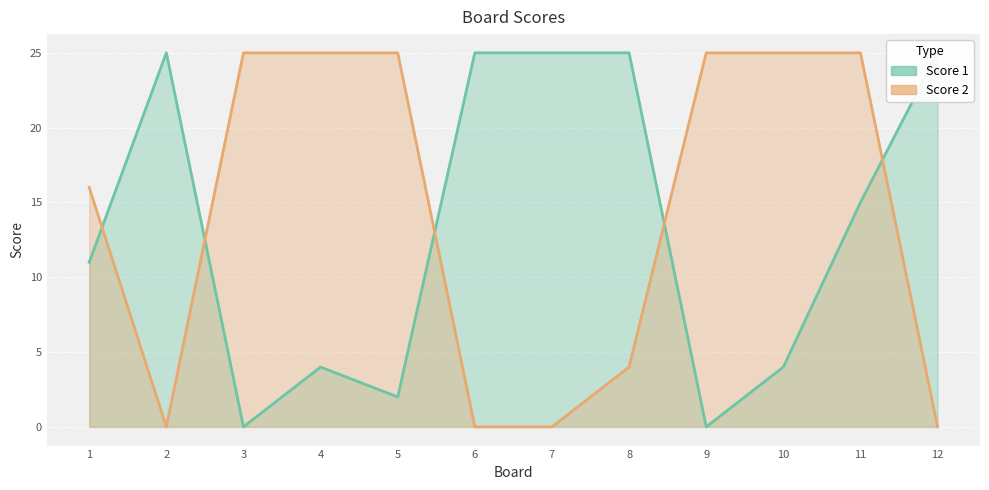

List the series in order of their peak value, lowest first.

Score 1, Score 2